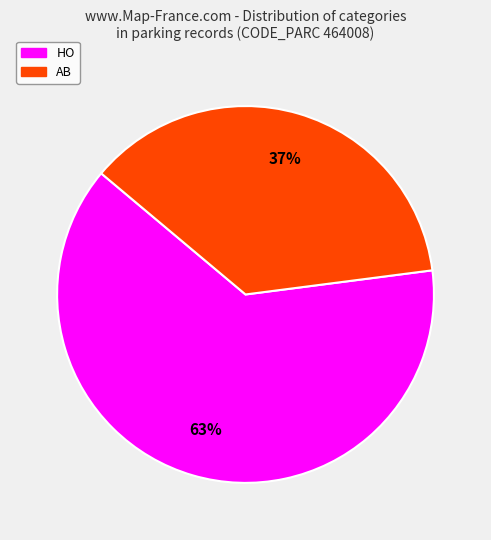

To the nearest percent, what percentage of the pie is AB?

37%